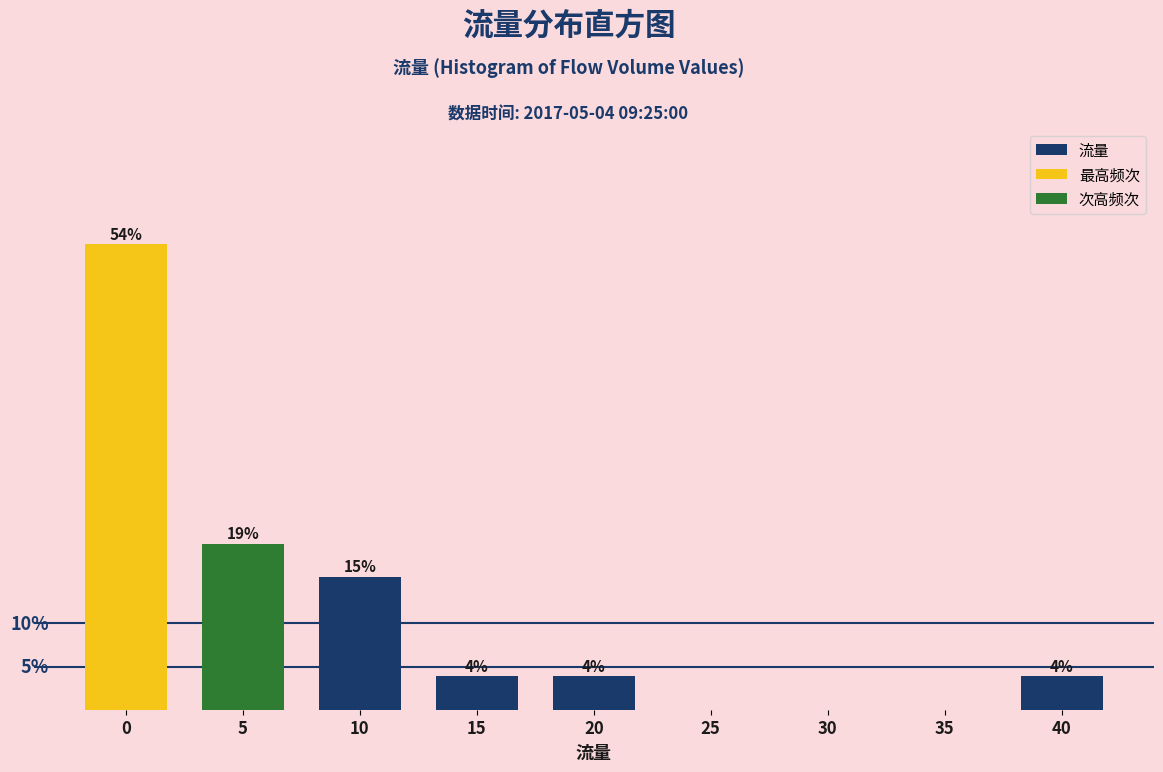

Are the bars horizontal?

No